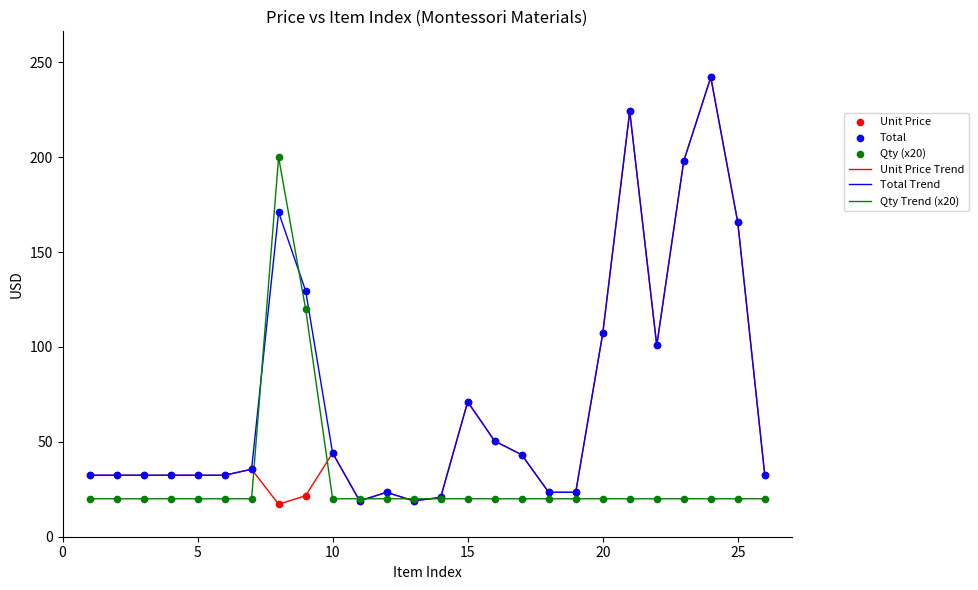

Which series has the widest spread of values?

Unit Price Trend